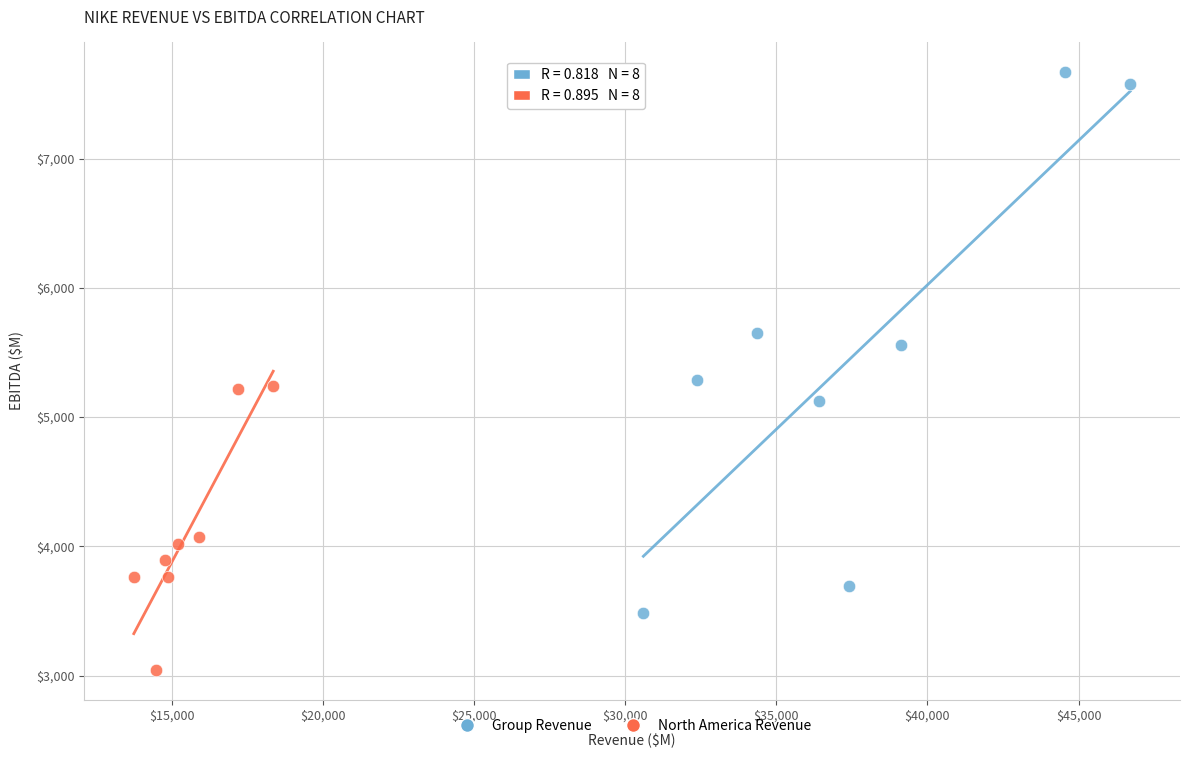

Which series reaches the minimum Y coordinate?

North America Revenue